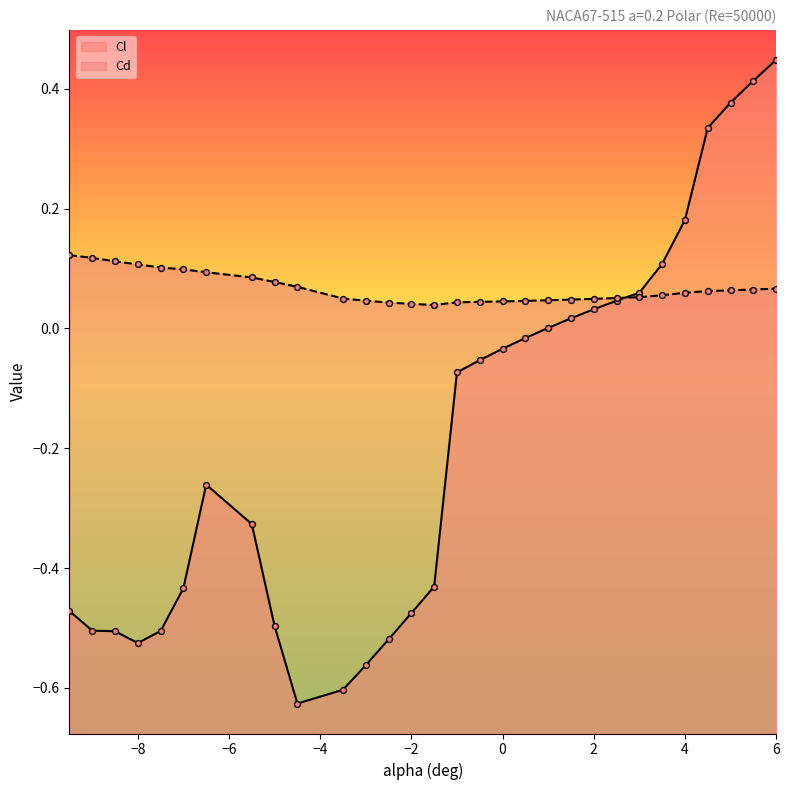

Is the value of Cl at 1.0 greater than the value of Cd at 5.0?

No